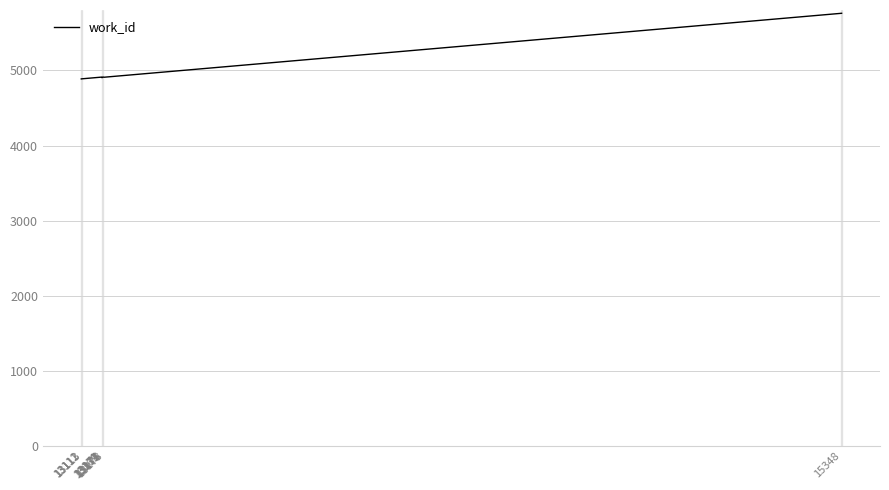

Is it true that the value at 13112 is 7916?

False